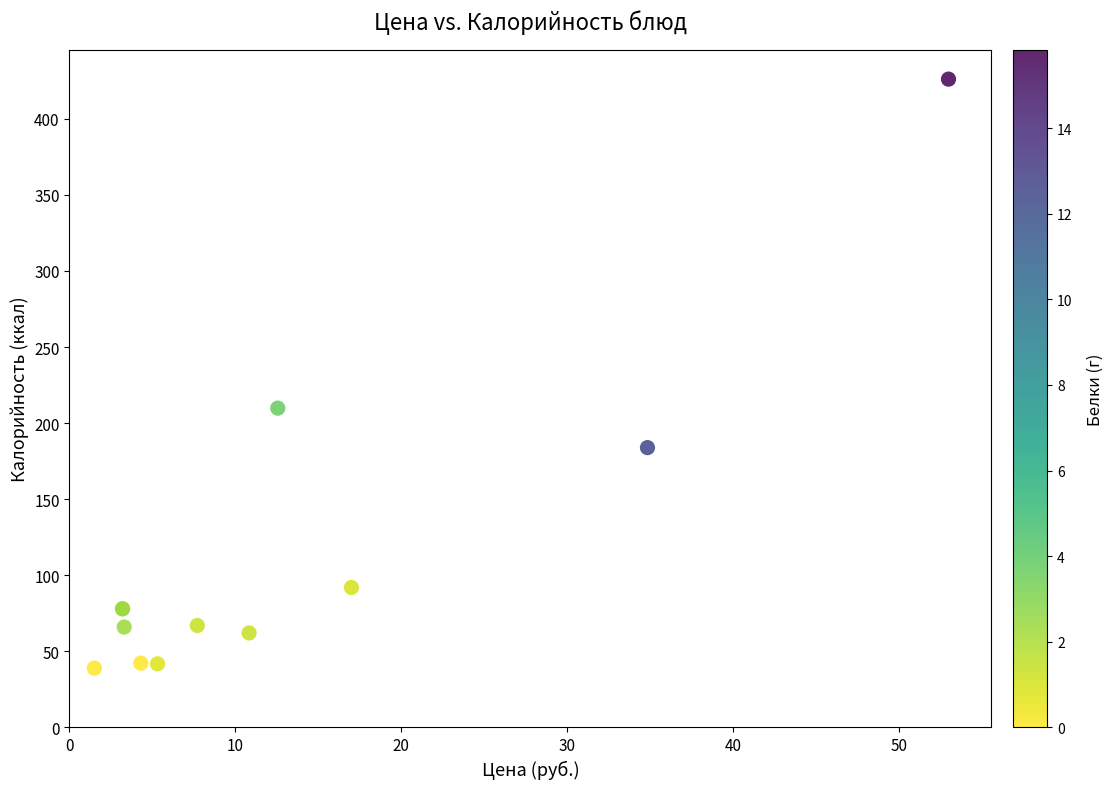

What Y value in the scatter plot is closest to 232?

209.9